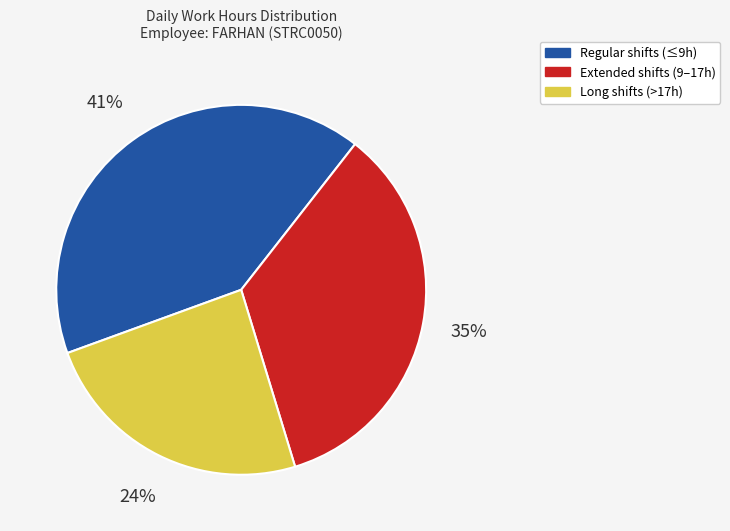

Does any single category account for the majority?

No